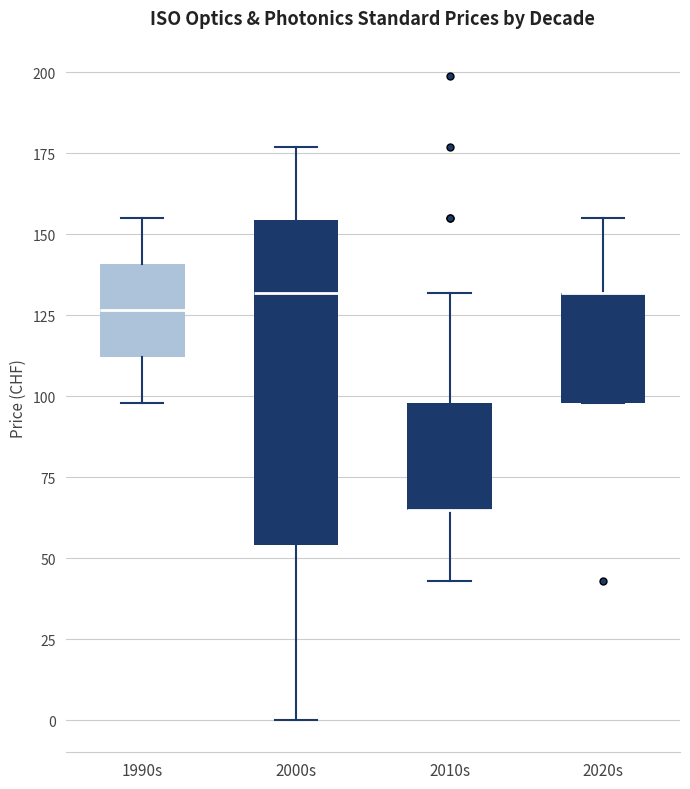

Where does the lower whisker of the box for 2010s end on the y-axis? The values are not printed on the chart, so give them approximately, as read against the axis.

45